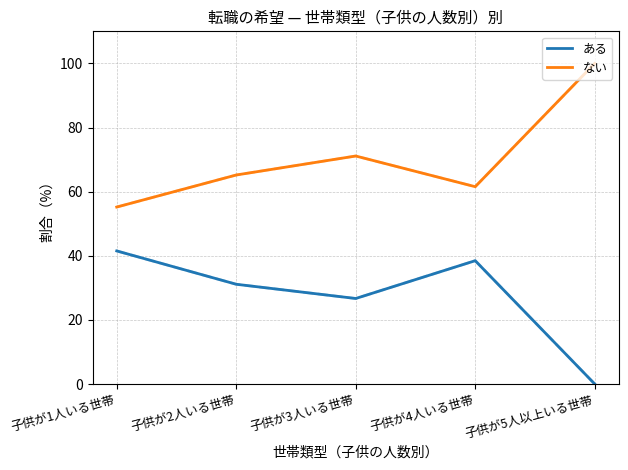

Which category has the highest value in the ある series?

子供が1人いる世帯